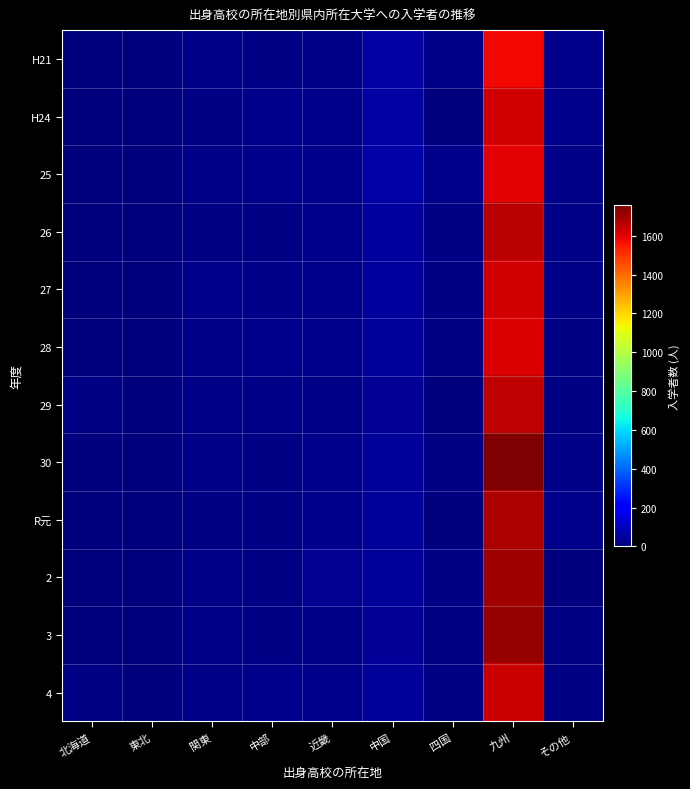

Which series has the largest total across all categories?

30